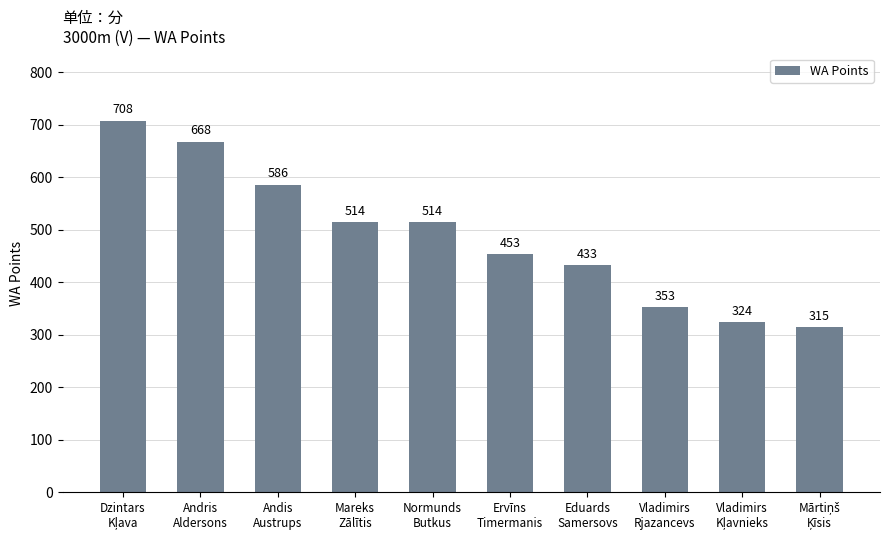

What is the sum of all values?

4868